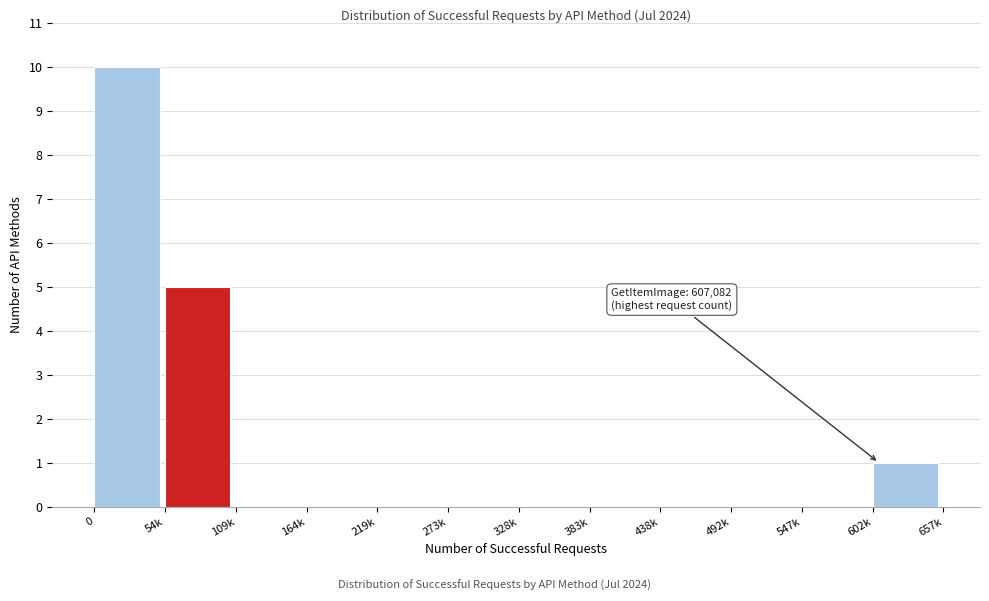

Reading right to left, list all the values displayed in this chart.

602k=1	547k=0	492k=0	438k=0	383k=0	328k=0	273k=0	219k=0	164k=0	109k=0	54k=5	0=10